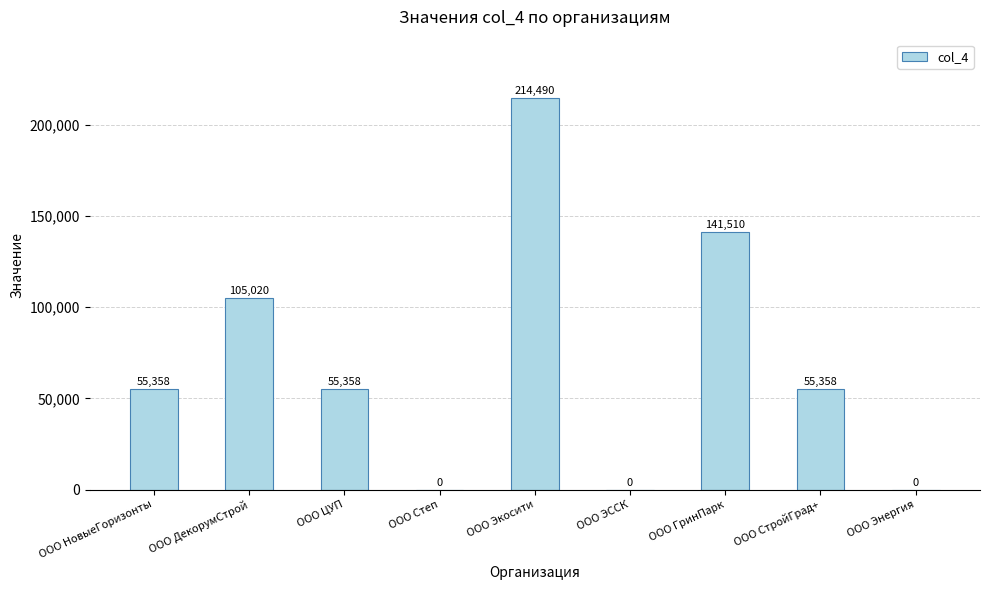

What is the maximum value shown in the chart?

214490